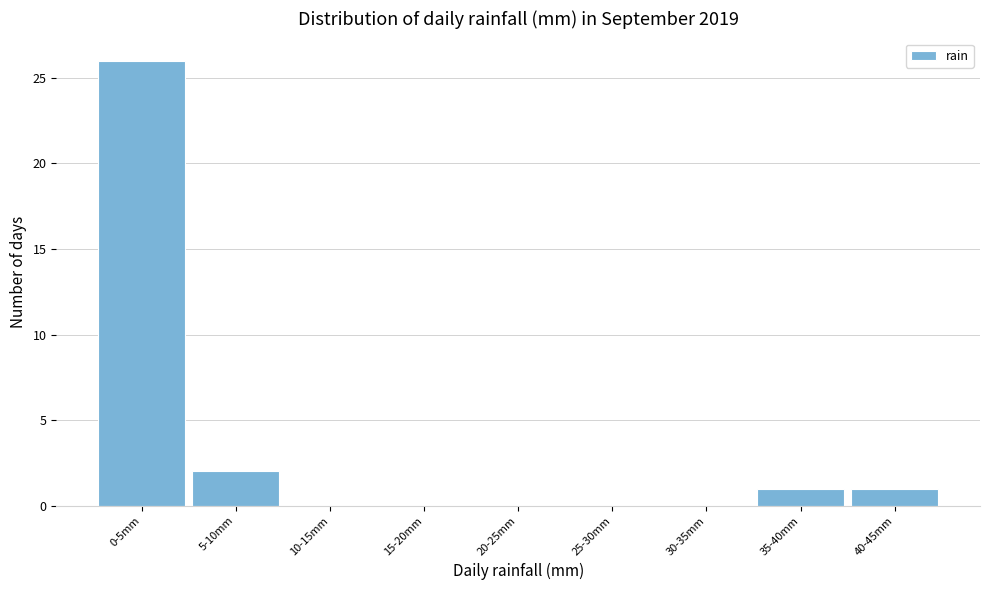

Reading left to right, transcribe all the data shown in this chart.

0-5mm=26	5-10mm=2	10-15mm=0	15-20mm=0	20-25mm=0	25-30mm=0	30-35mm=0	35-40mm=1	40-45mm=1